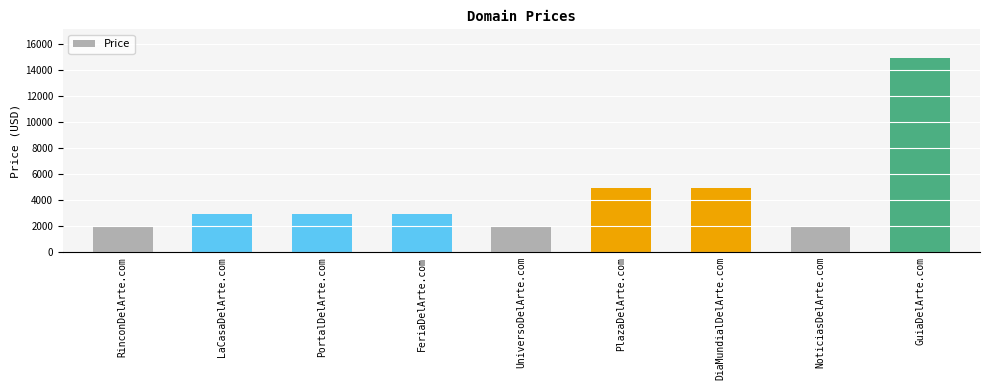

The value at NoticiasDelArte.com is 1888. True or false?

True